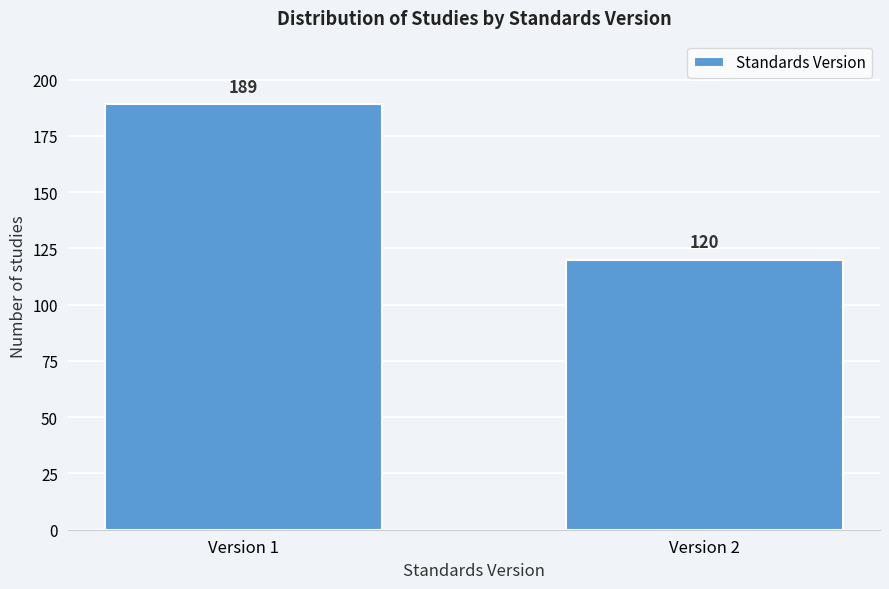

Reading right to left, transcribe all the data shown in this chart.

Version 2=120	Version 1=189